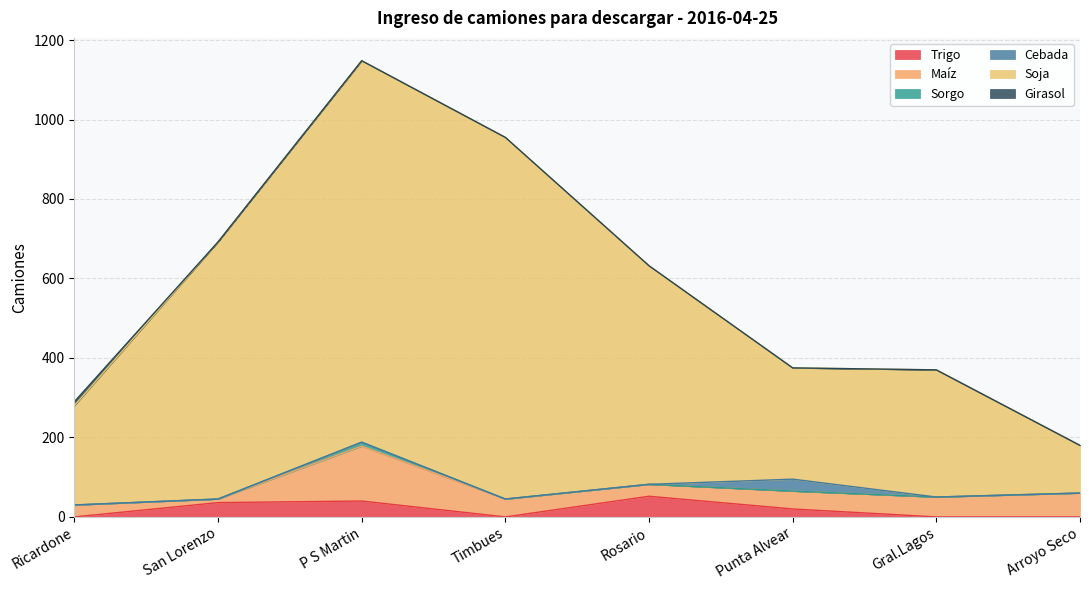

Reading left to right, what are all the values shown in this chart?

Trigo: Ricardone=0	San Lorenzo=36	P S Martin=40	Timbues=0	Rosario=52	Punta Alvear=20	Gral.Lagos=0	Arroyo Seco=0
Maíz: Ricardone=30	San Lorenzo=9	P S Martin=138	Timbues=45	Rosario=30	Punta Alvear=45	Gral.Lagos=50	Arroyo Seco=60
Sorgo: Ricardone=0	San Lorenzo=0	P S Martin=10	Timbues=0	Rosario=0	Punta Alvear=0	Gral.Lagos=0	Arroyo Seco=0
Cebada: Ricardone=0	San Lorenzo=0	P S Martin=0	Timbues=0	Rosario=0	Punta Alvear=30	Gral.Lagos=0	Arroyo Seco=0
Soja: Ricardone=250	San Lorenzo=647	P S Martin=960	Timbues=910	Rosario=550	Punta Alvear=280	Gral.Lagos=320	Arroyo Seco=120
Girasol: Ricardone=10	San Lorenzo=0	P S Martin=0	Timbues=0	Rosario=0	Punta Alvear=0	Gral.Lagos=0	Arroyo Seco=0